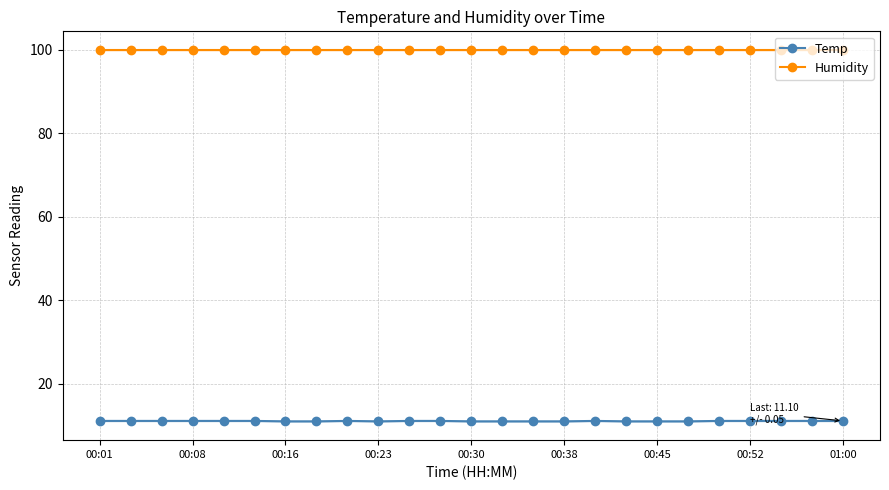

True or false: Temp and Humidity cross at least once.

False